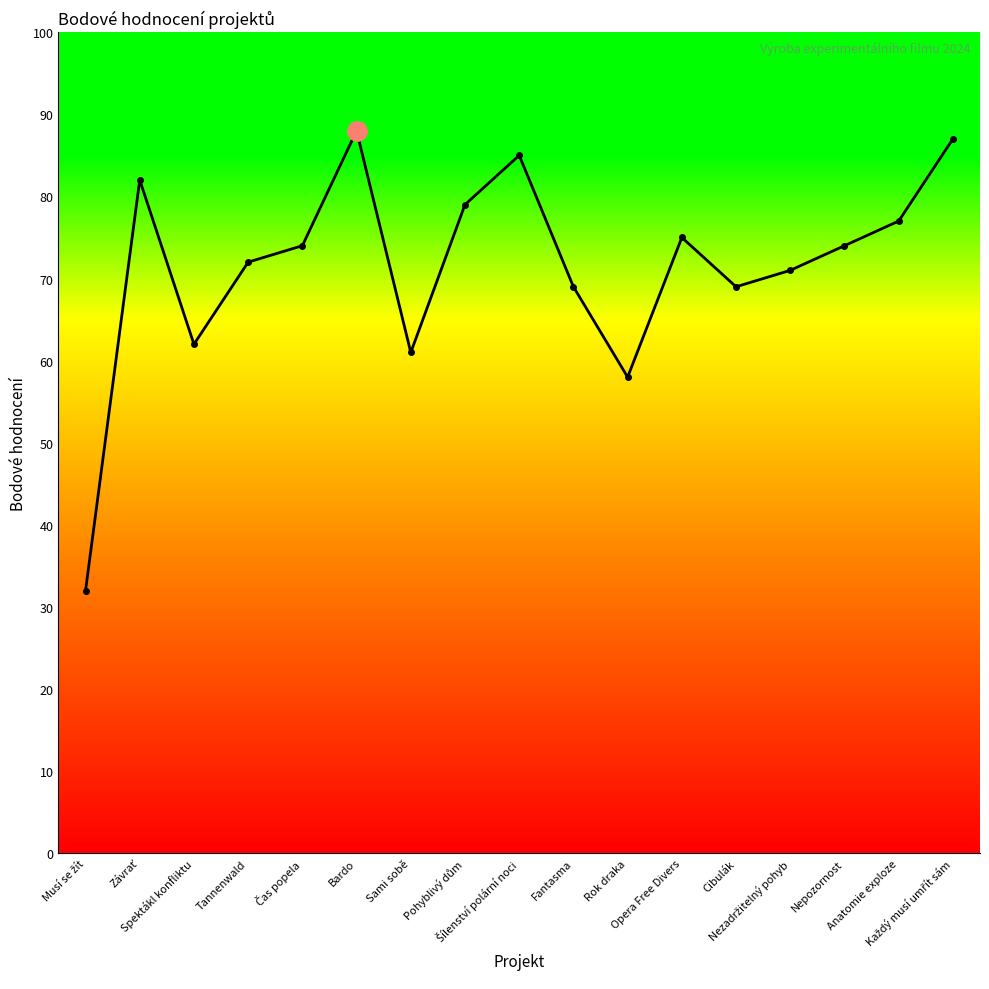

Reading right to left, transcribe all the data shown in this chart.

87	77	74	71	69	75	58	69	85	79	61	88	74	72	62	82	32